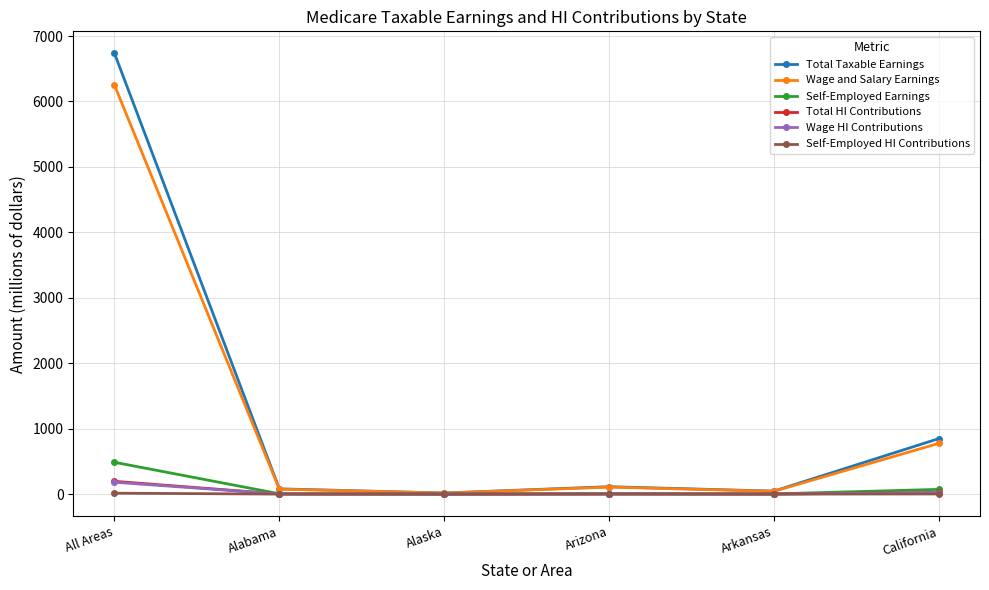

What is the difference between the highest and lowest values at All Areas?

6720.8